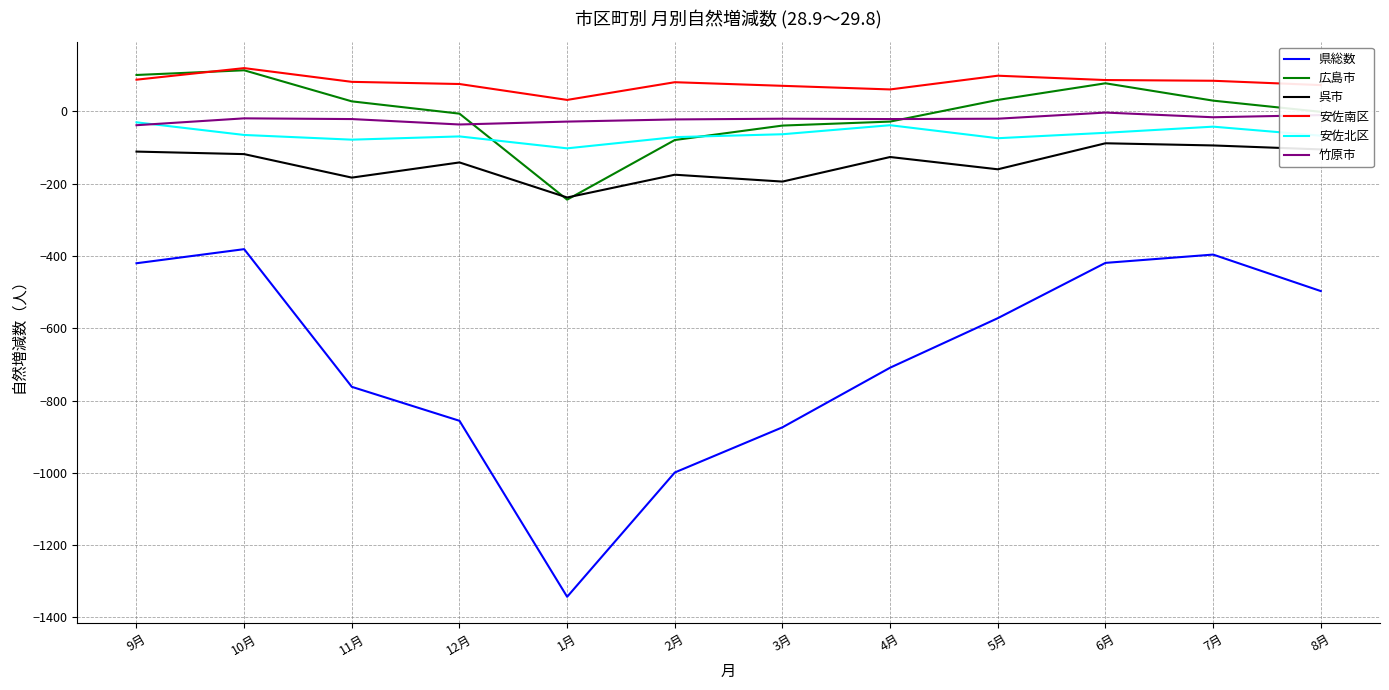

True or false: 県総数 and 安佐南区 cross at least once.

False